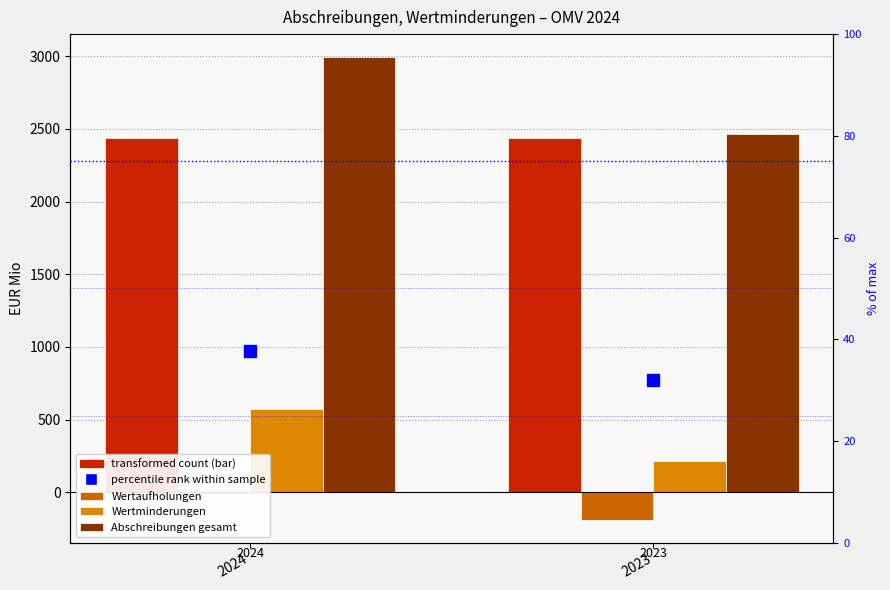

Which category has the lowest value across all series?

2023